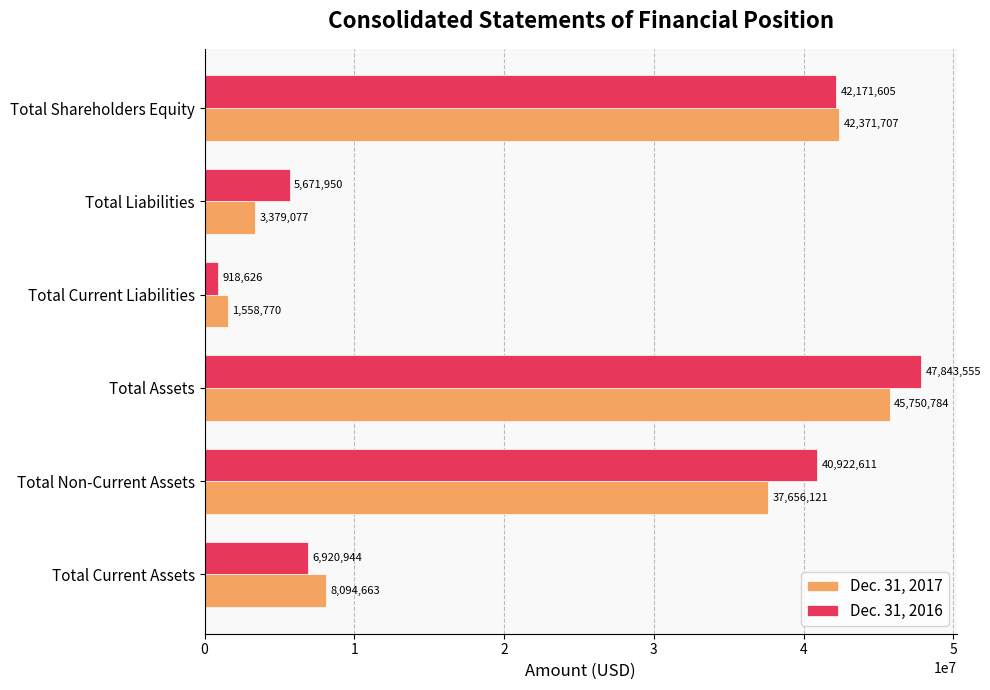

Which label corresponds to the smallest value in the chart?

Total Current Liabilities